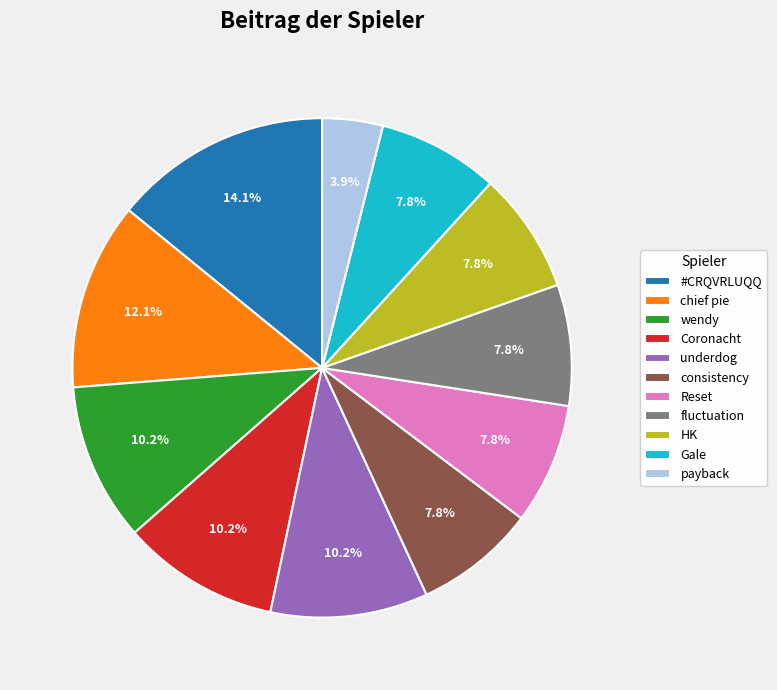

Is fluctuation the majority of the pie?

No